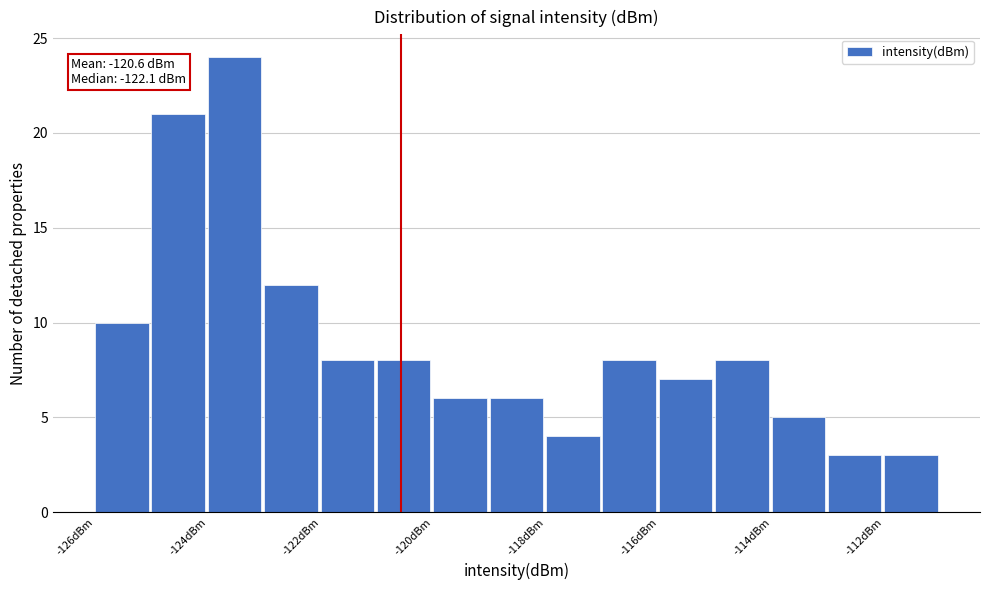

Which range on the x-axis has the tallest bar?

-124 to -123